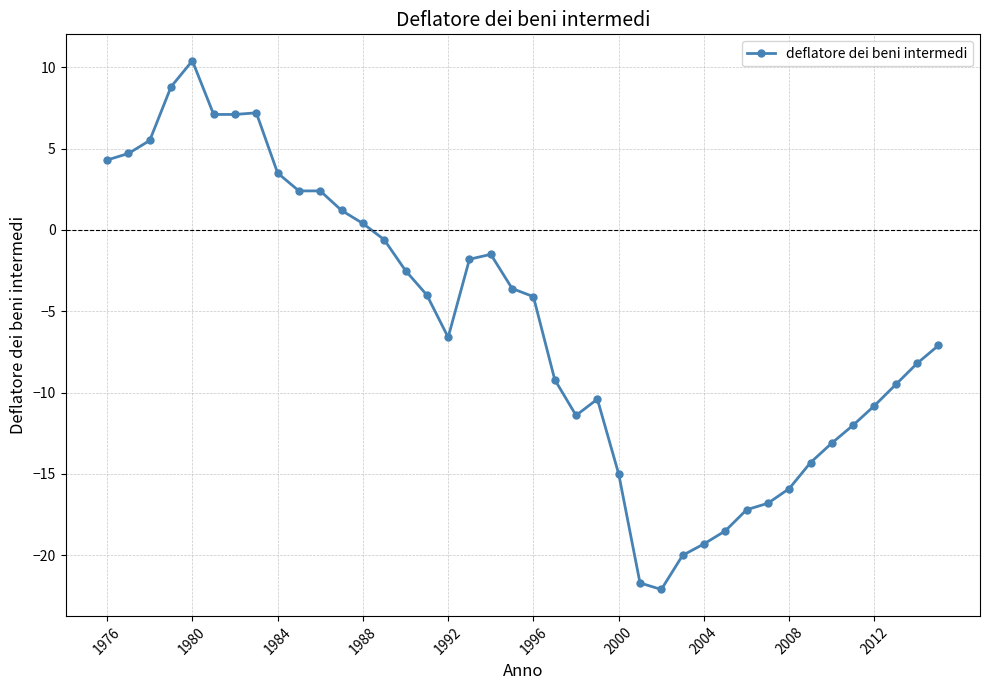

What is the difference between the maximum and second lowest values?

32.1